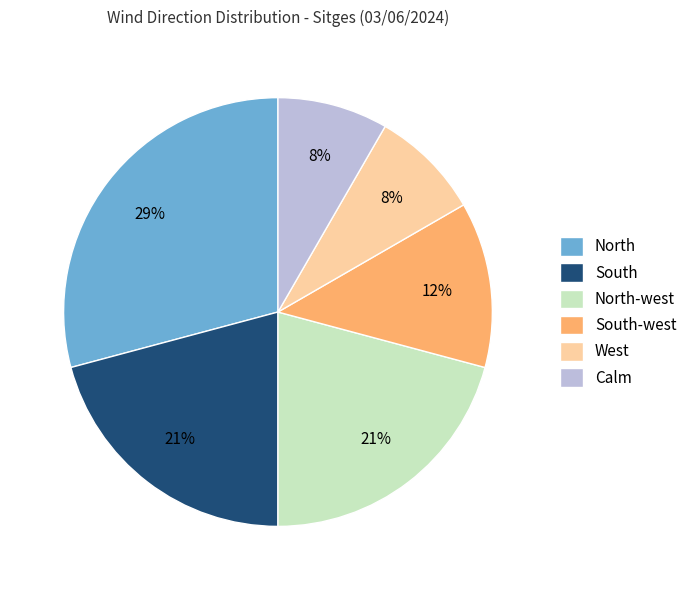

Which slice is the largest?

North